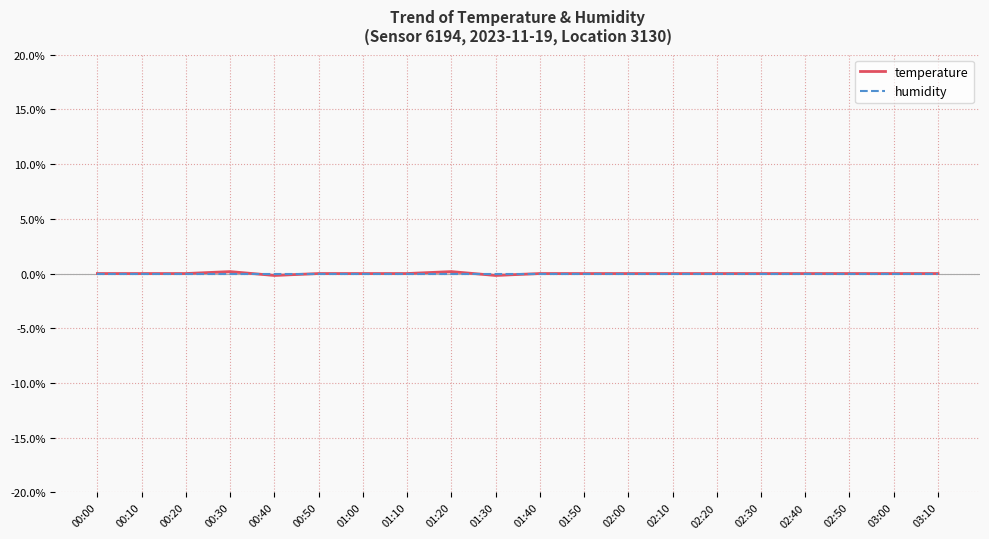

How many times do humidity and temperature cross each other?

2